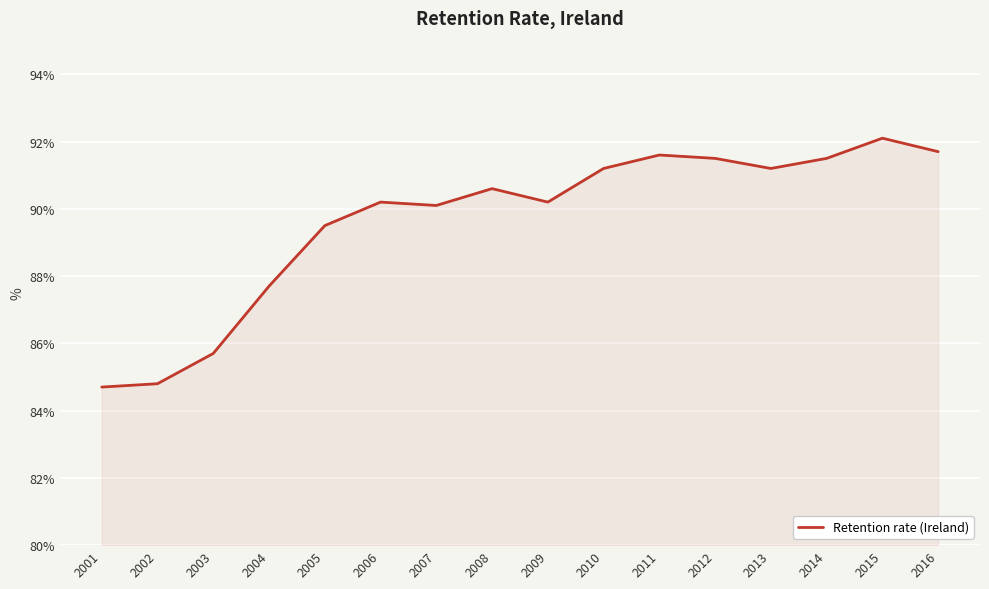

Does the chart display data point markers on the line(s)?

No